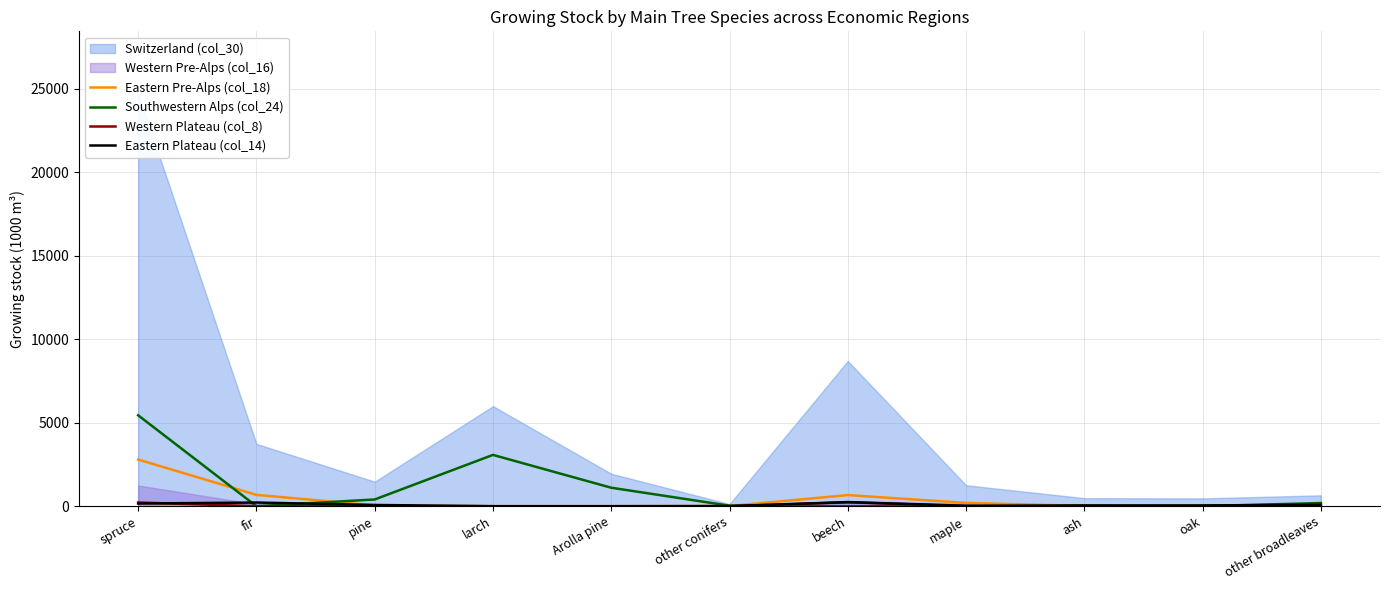

At which label is Southwestern Alps (col_24) closest to 2722?

larch